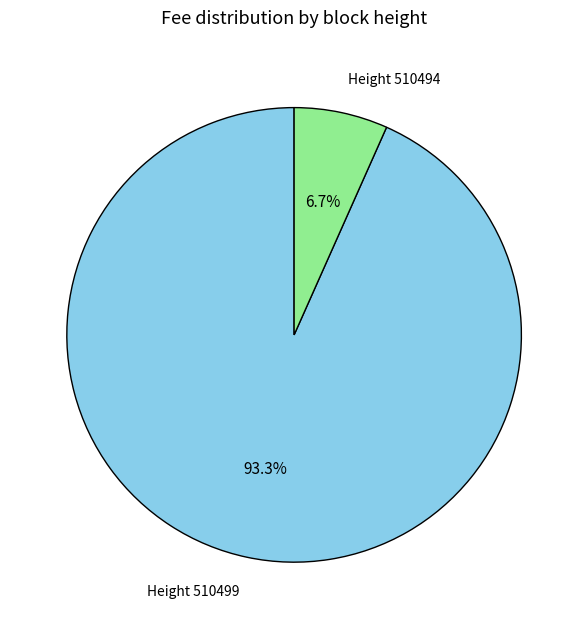

What portion of the pie excludes Height 510494?

93.3%